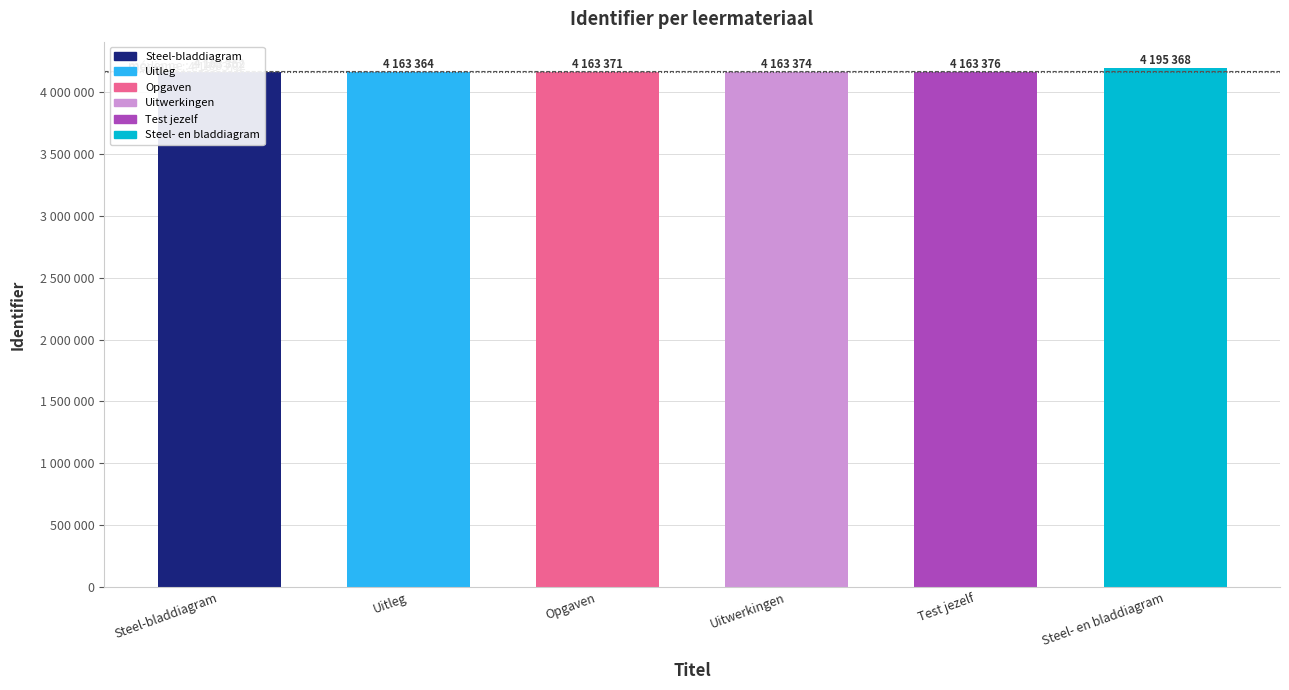

What is the greatest value displayed?

4195368